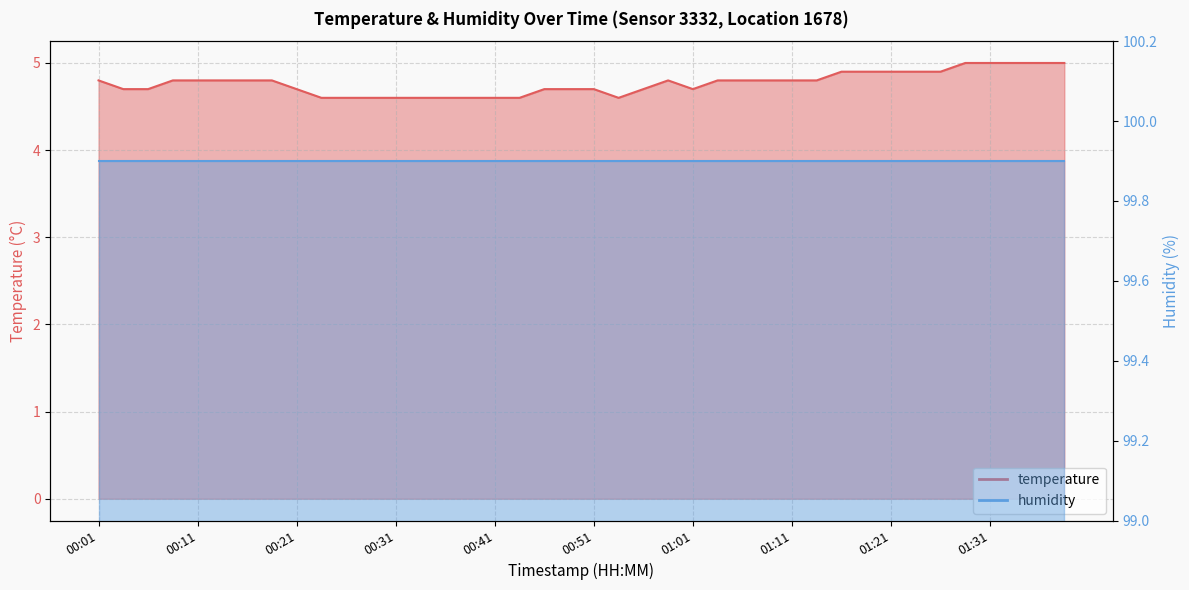

At which category does the data reach its first local valley?

00:53